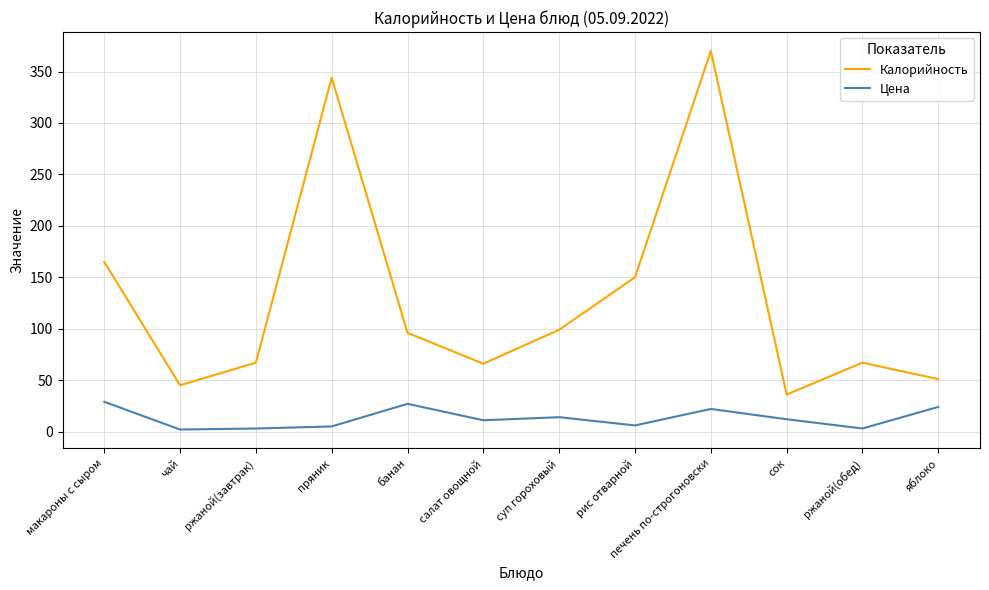

The Калорийность series shows 160 at печень по-строгоновски. True or false?

False